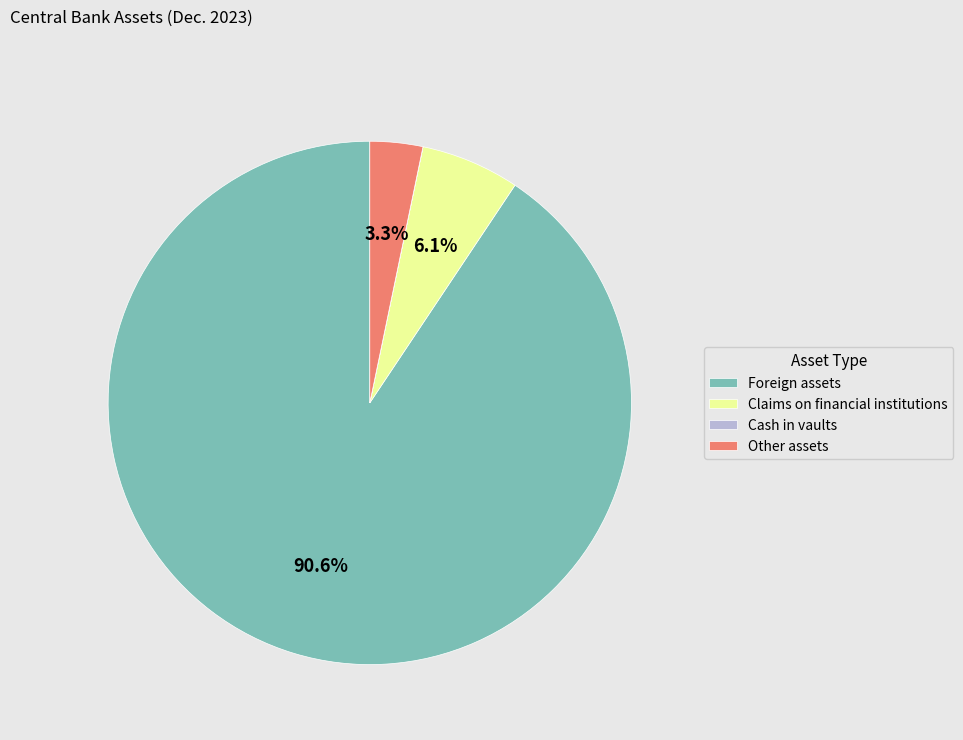

Which slice is the largest?

Foreign assets